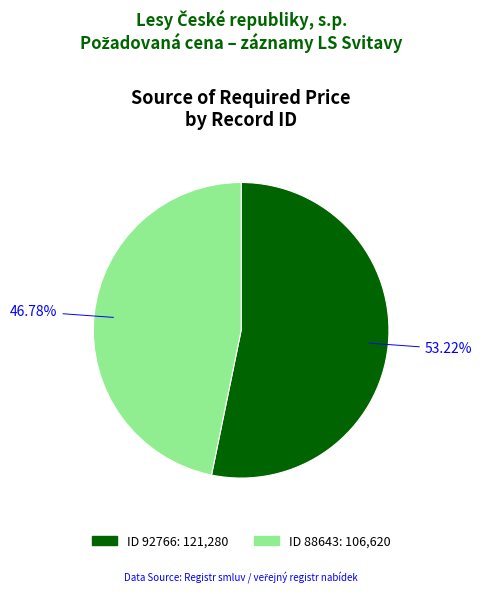

Which category has the biggest portion of the pie?

92766